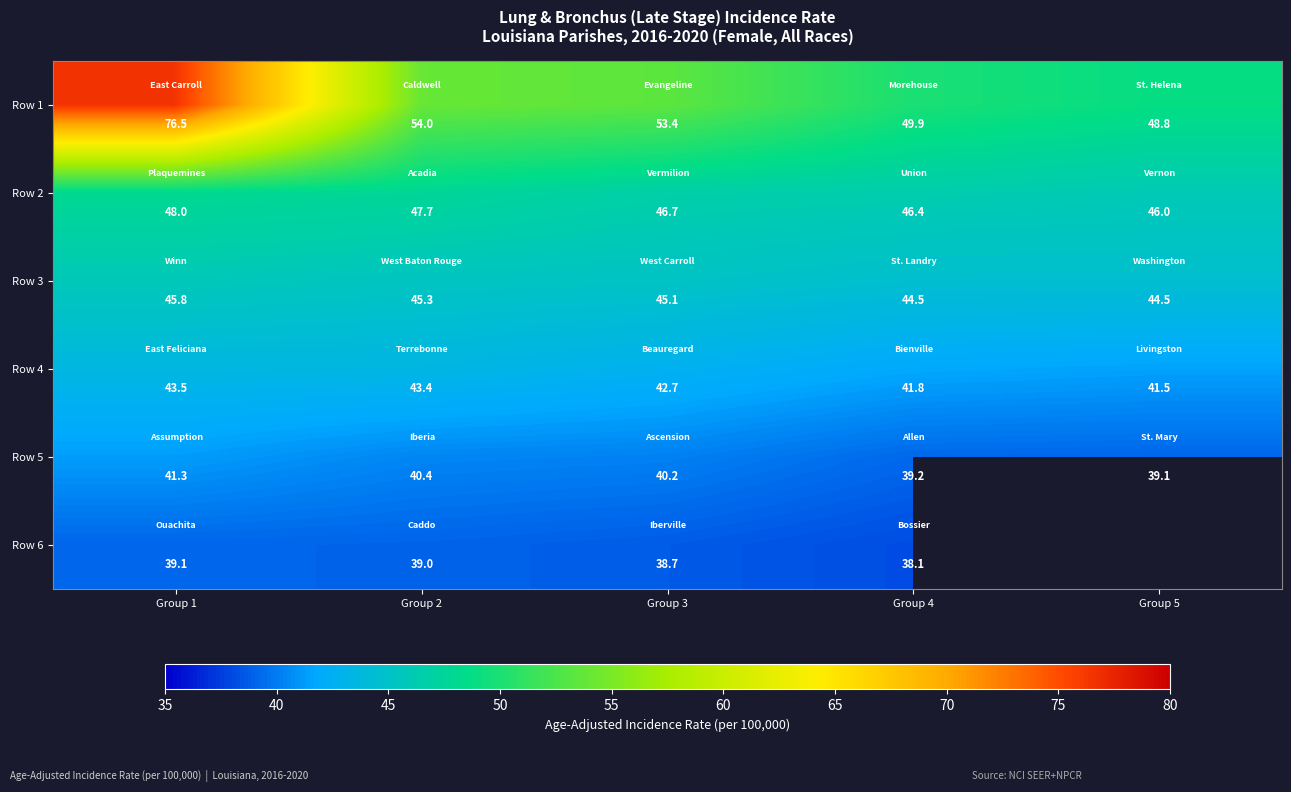

Which label corresponds to the smallest value in the chart?

Group 4